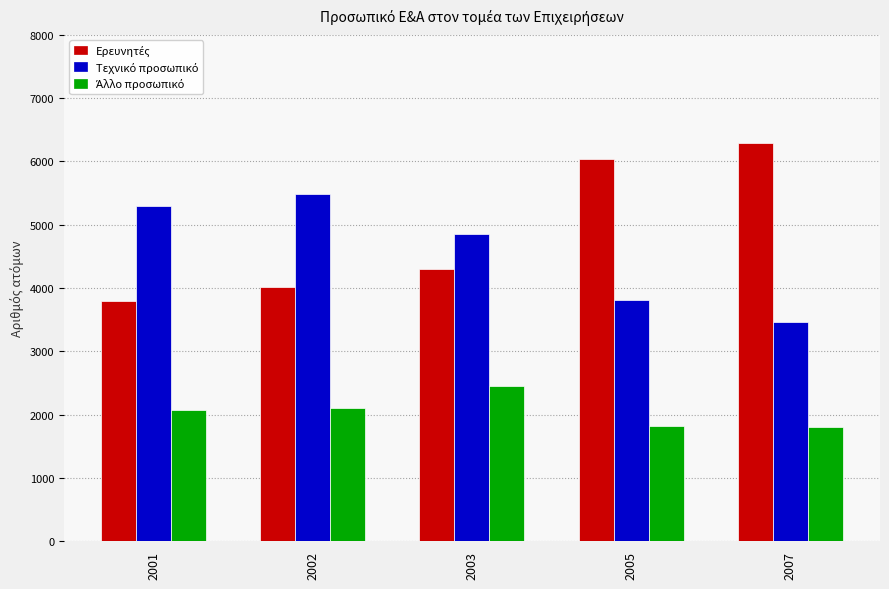

What is the greatest value displayed?

6286